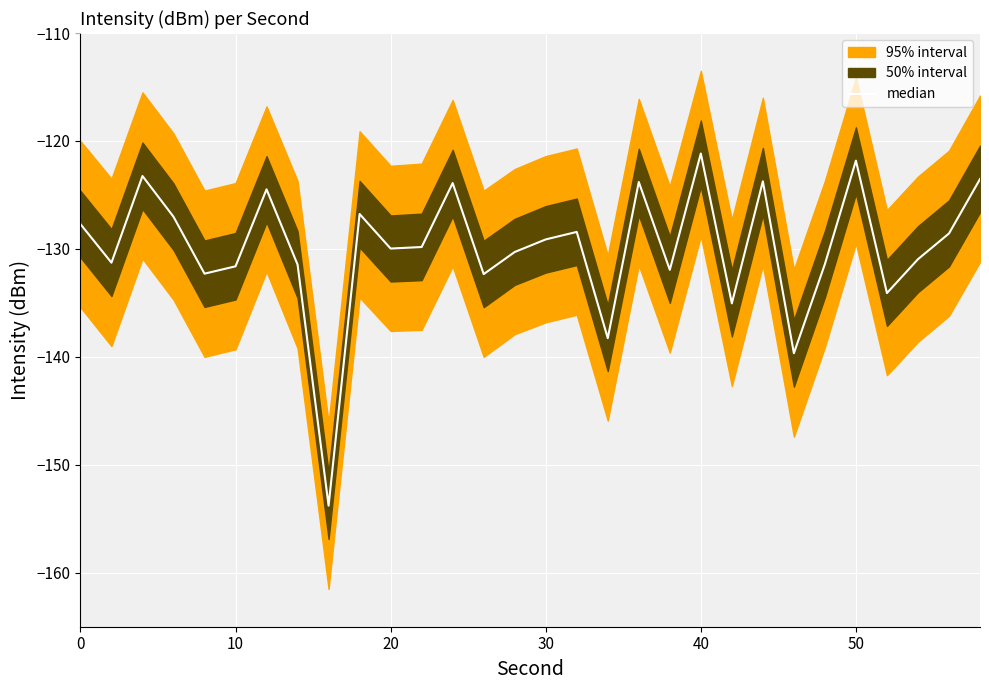

Reading left to right, what are all the values shown in this chart?

-127.7	-131.3	-123.2	-127.0	-132.3	-131.6	-124.5	-131.5	-153.8	-126.8	-130.0	-129.8	-123.9	-132.3	-130.3	-129.1	-128.4	-138.3	-123.8	-131.9	-121.2	-135.0	-123.7	-139.7	-131.4	-121.8	-134.1	-131.0	-128.6	-123.5